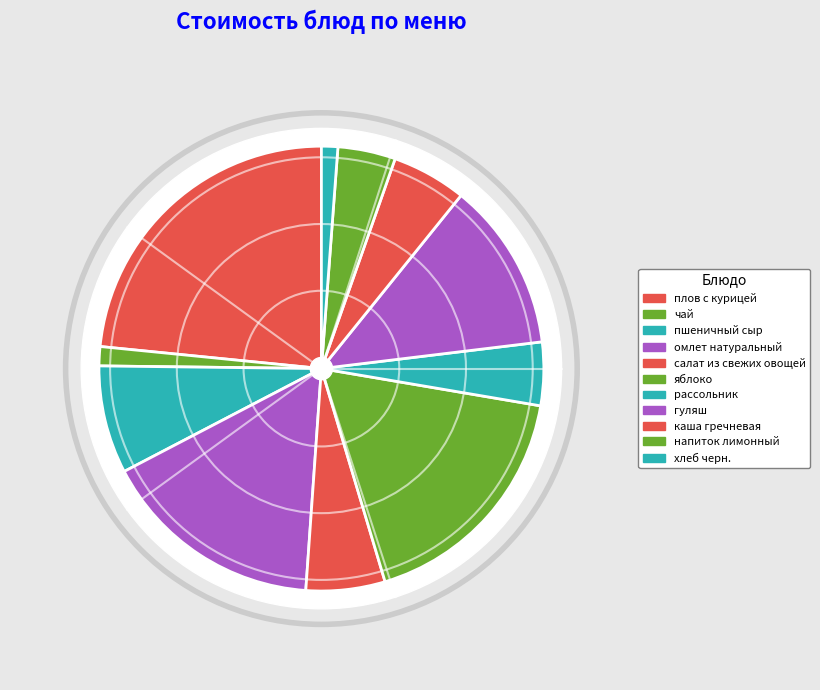

To the nearest percent, what is the difference between the largest and smallest slice percentages?

22%